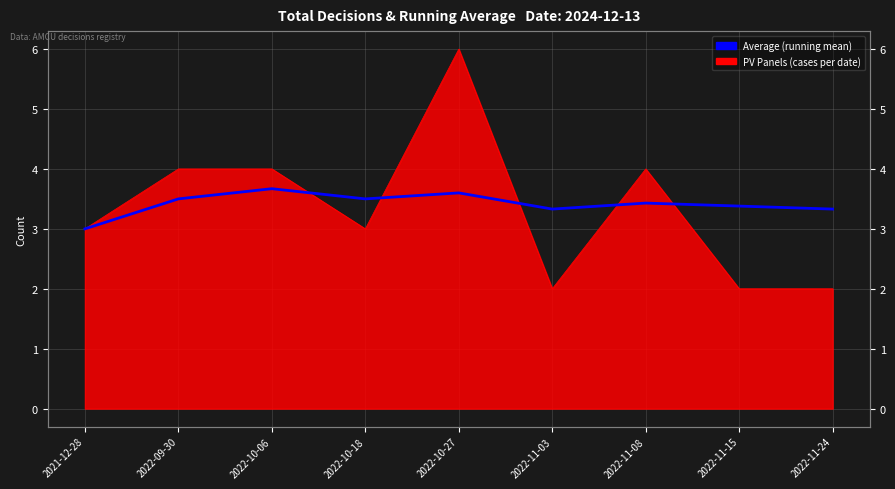

What is the label of the 5th point from the left?

2022-10-27